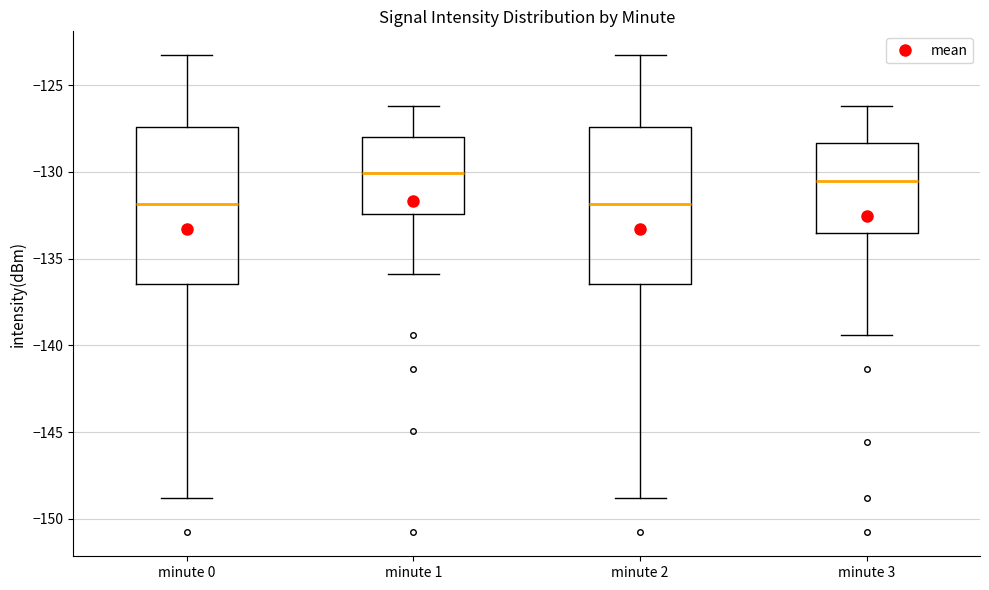

Reading left to right, read every box against the y-axis: the position of its median line, the range the box covers, and the ends of its whiskers. The values are not printed on the chart, so give them approximately, as read against the axis.

minute 0: median -132.0, box -136.5 to -127.5, whiskers -149.0 to -123.5
minute 1: median -130.0, box -132.5 to -128.0, whiskers -136.0 to -126.0
minute 2: median -132.0, box -136.5 to -127.5, whiskers -149.0 to -123.5
minute 3: median -130.5, box -133.5 to -128.5, whiskers -139.5 to -126.0